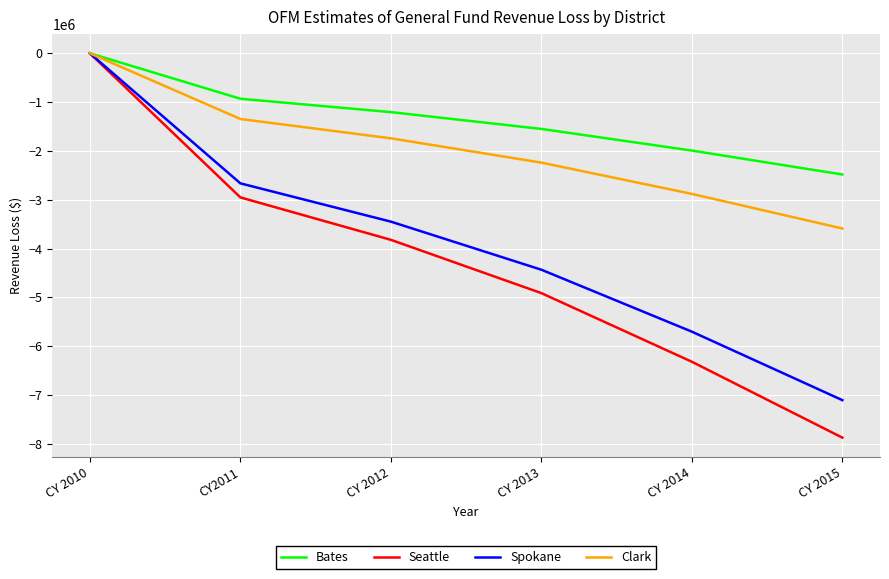

Count the number of data series in this chart.

4